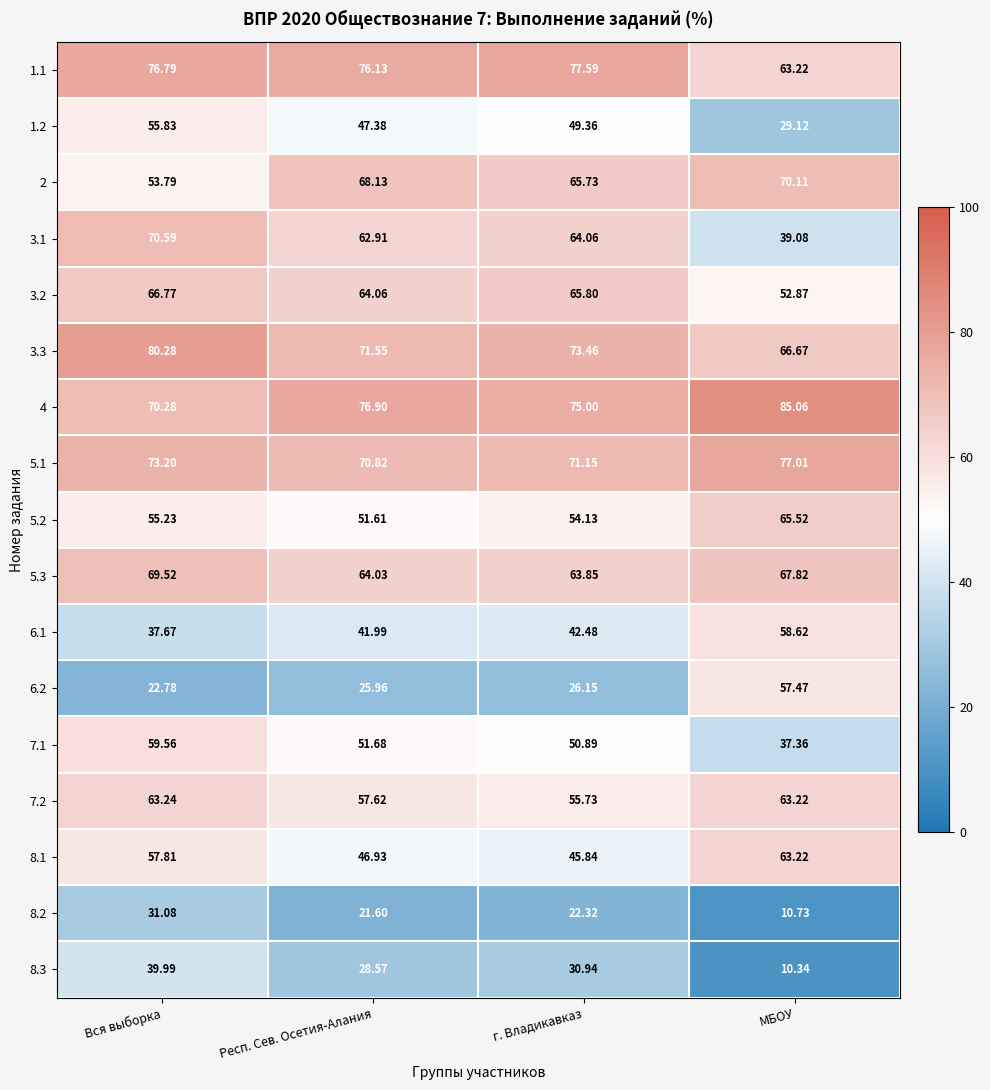

Rank the categories by 7.1 value from lowest to highest.

МБОУ, г. Владикавказ, Респ. Сев. Осетия-Алания, Вся выборка